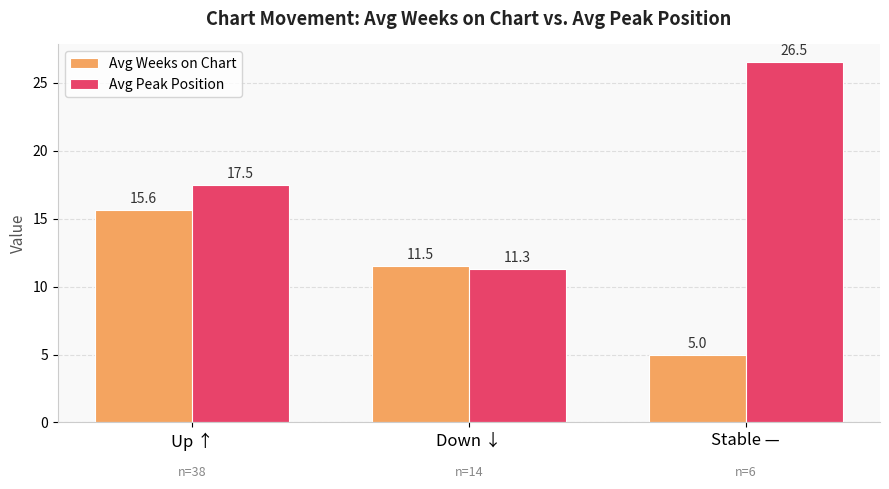

Which category has the lowest value in the Avg Peak Position series?

Down ↓